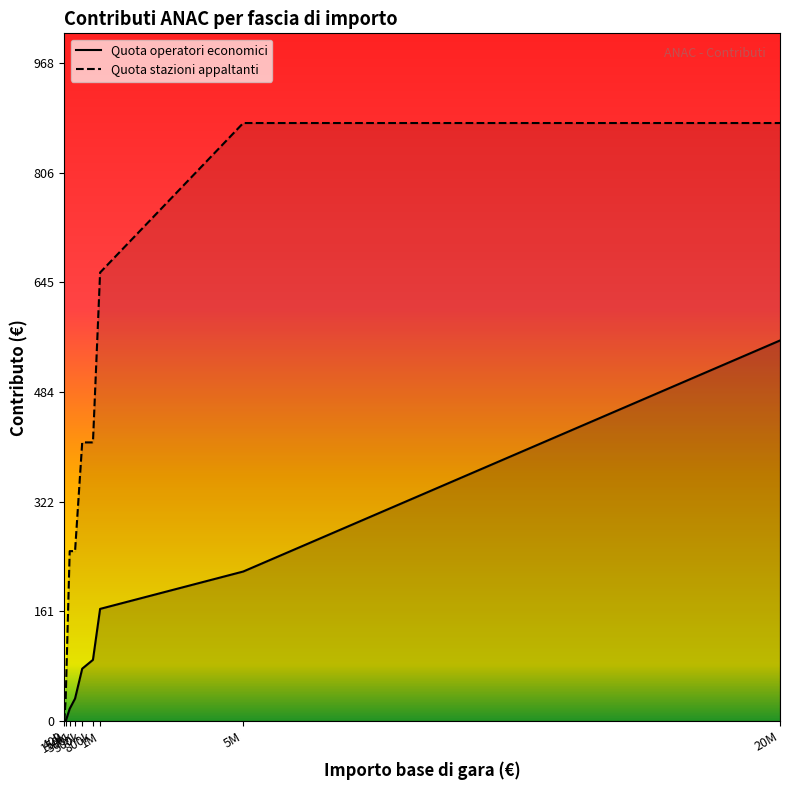

True or false: Quota stazioni appaltanti and Quota operatori economici cross at least once.

False